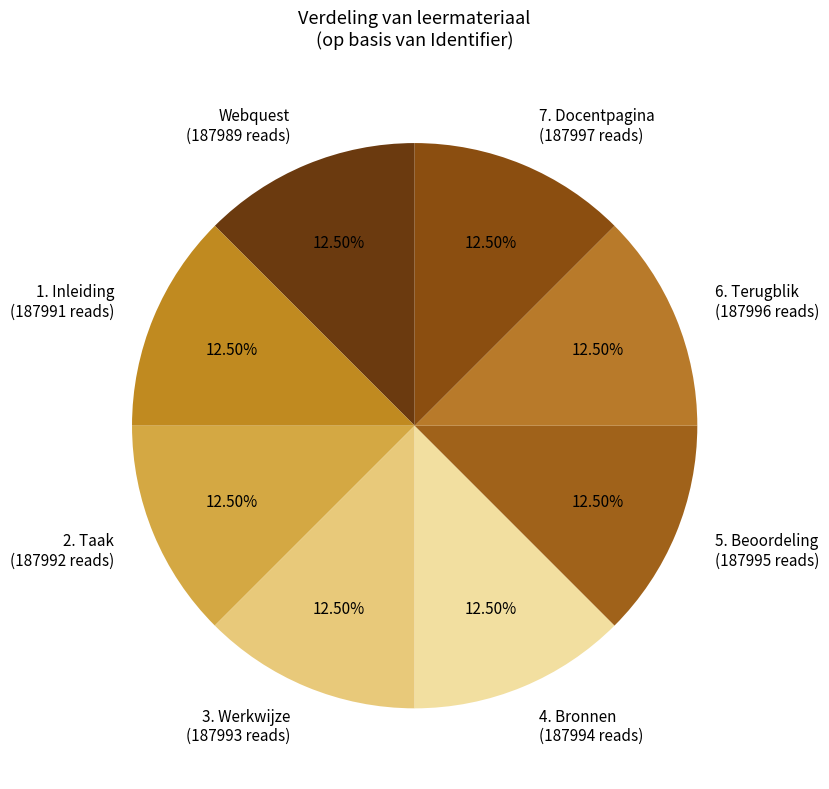

Combined, do 1. Inleiding and 7. Docentpagina account for over 50%?

No